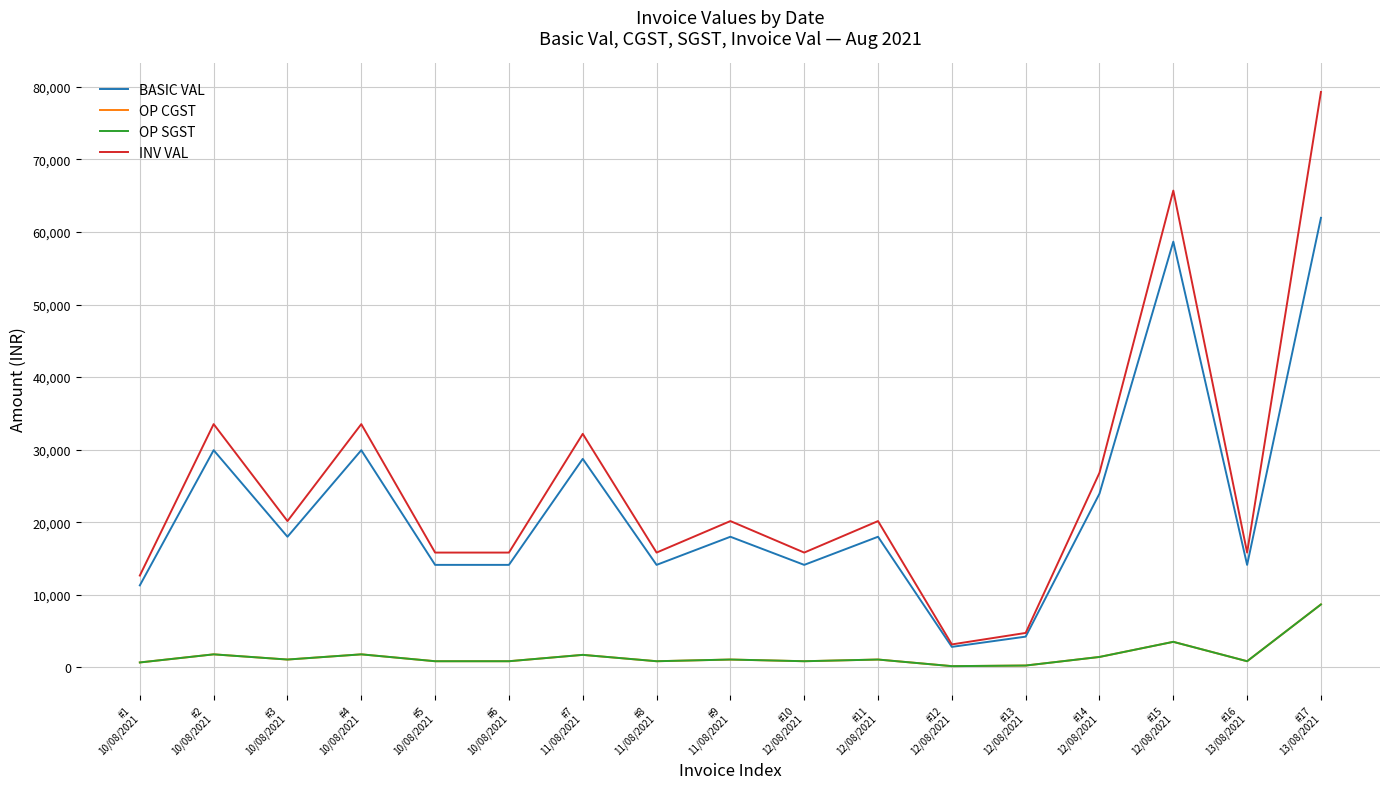

What is the total value across all series at #12
12/08/2021?

6328.0